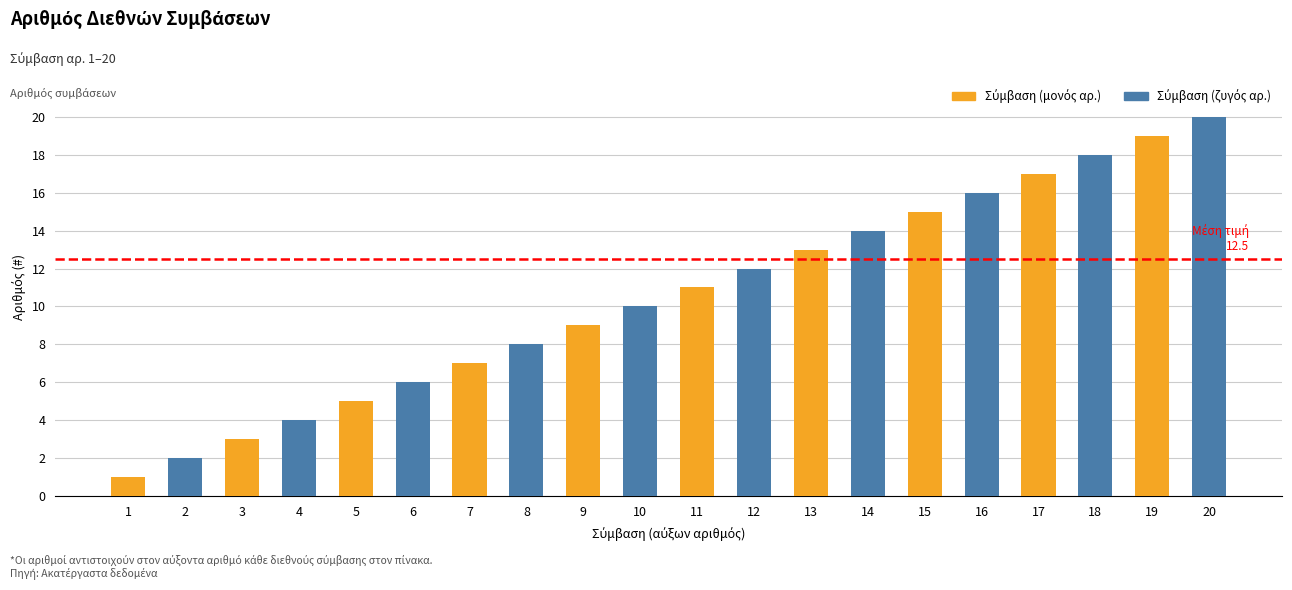

Is it true that the value at 7 is 7?

True